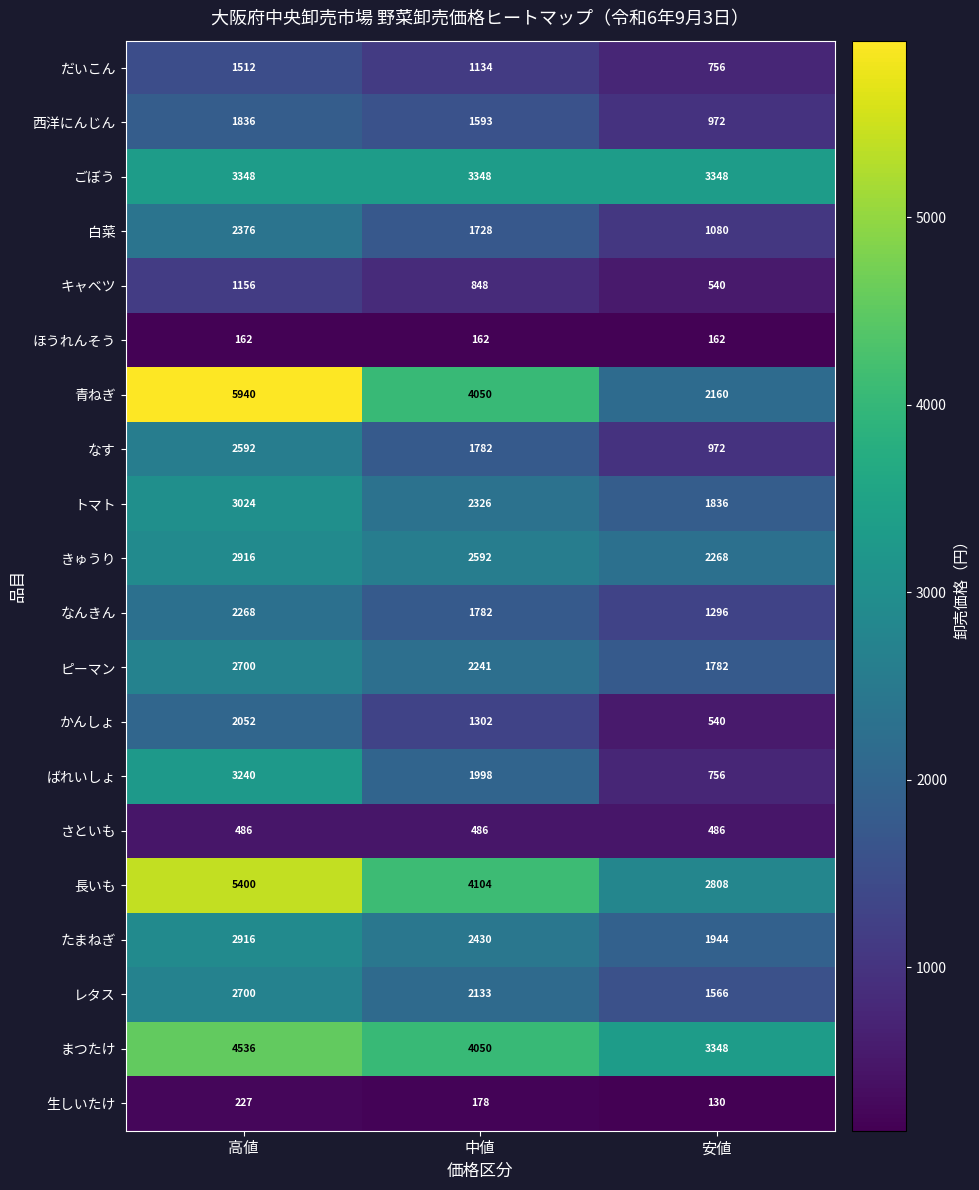

What is the difference between the maximum and minimum values in the なす series?

1620